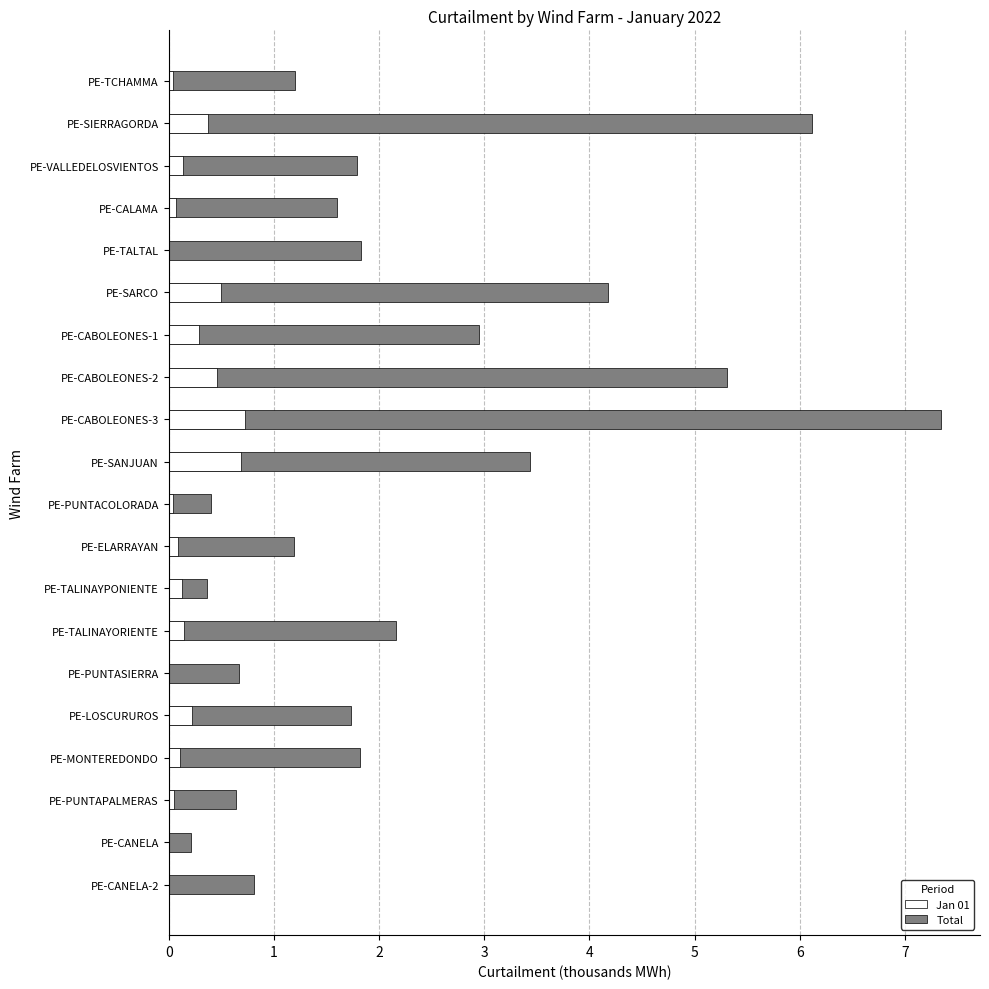

At which category does the chart reach its minimum across all series?

PE-TALTAL